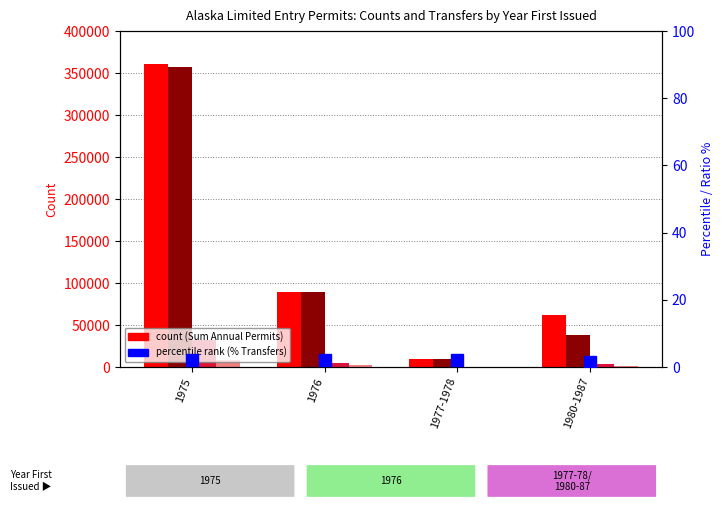

At which label is Cumulative Transfers from Initial closest to 3993?

1976